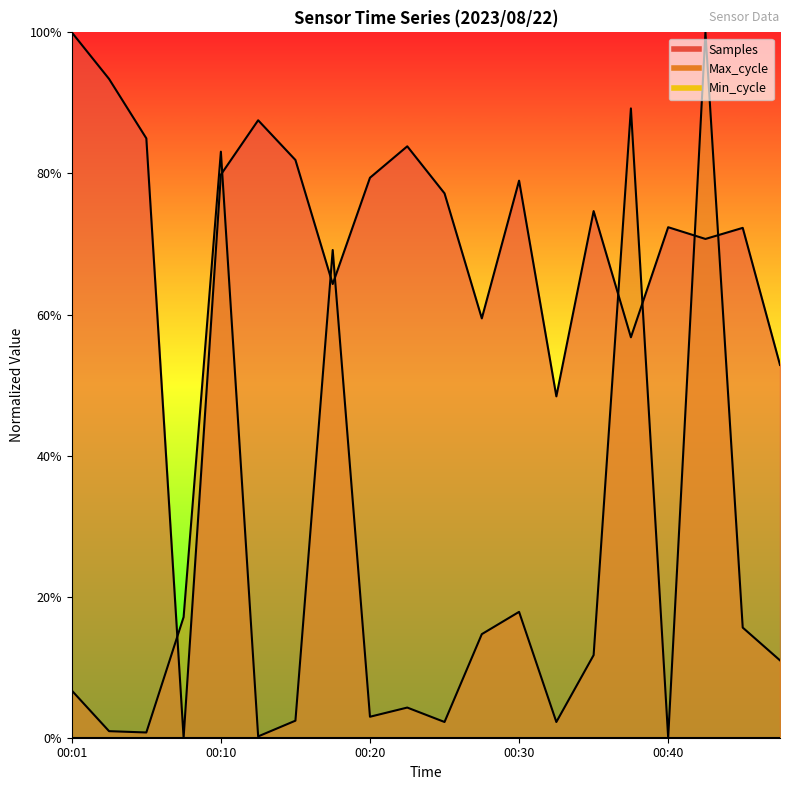

Where is the first local minimum for Samples?

00:08